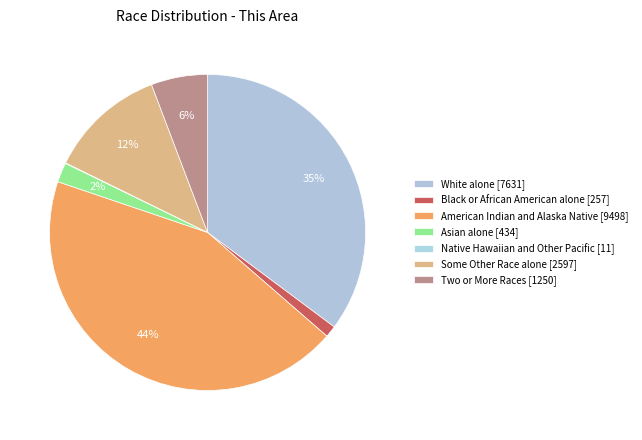

Rank the categories by value from lowest to highest.

Native Hawaiian and Other Pacific, Black or African American alone, Asian alone, Two or More Races, Some Other Race alone, White alone, American Indian and Alaska Native